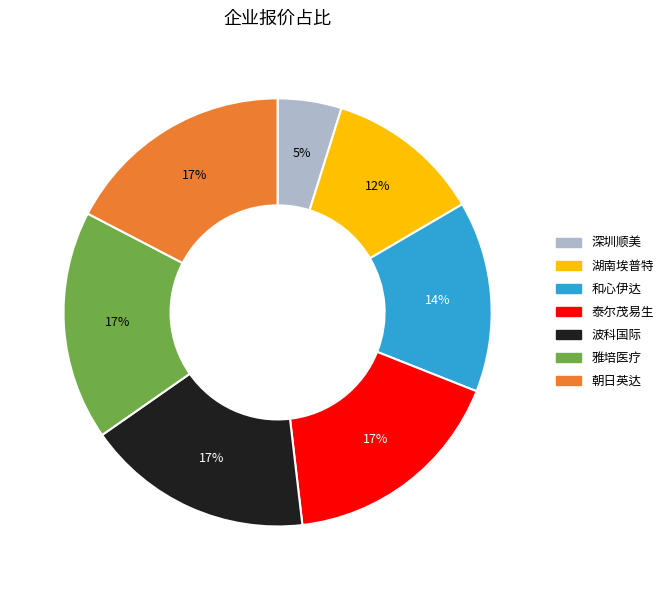

Is the sum of 泰尔茂易生 and 雅培医疗 greater than half?

No